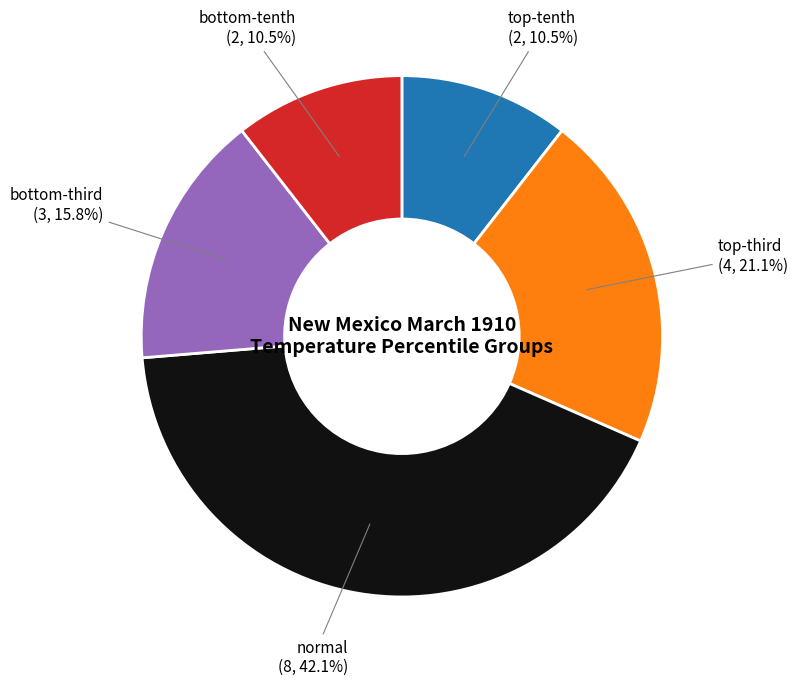

Does any single category account for the majority?

No